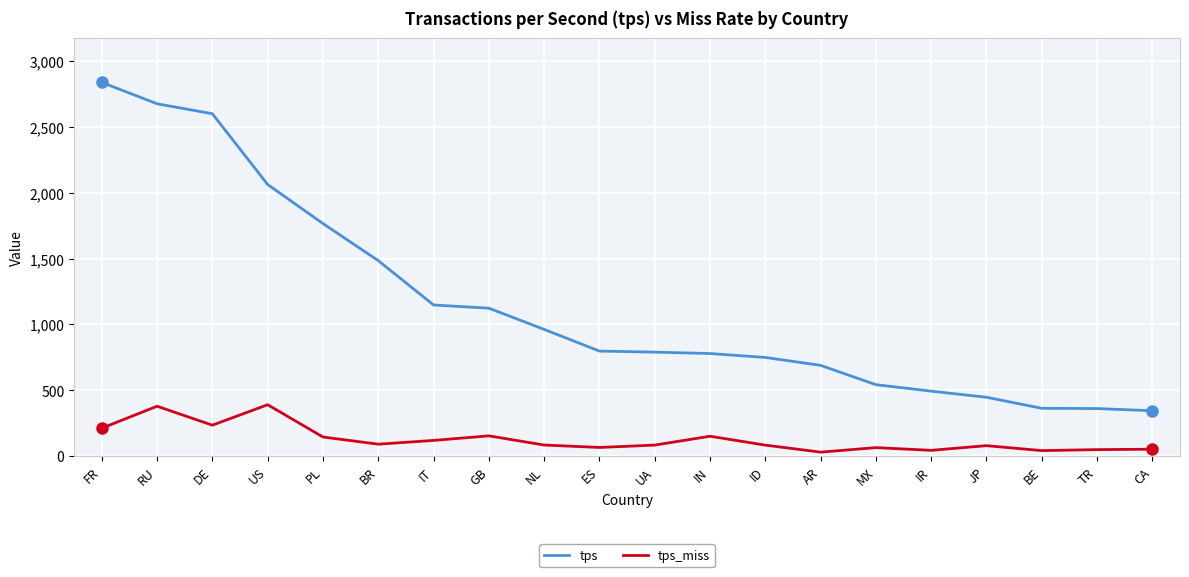

List the series in order of their overall mean, lowest first.

tps_miss, tps